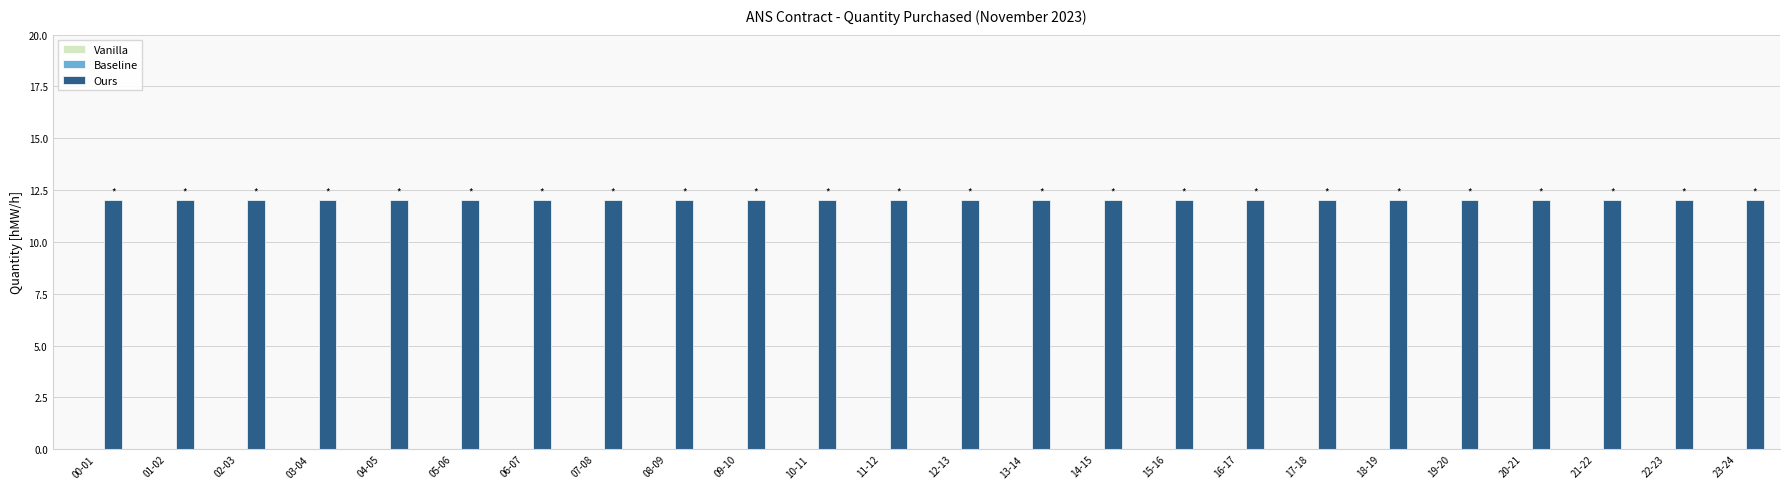

Which series has the largest range (max minus min)?

Vanilla